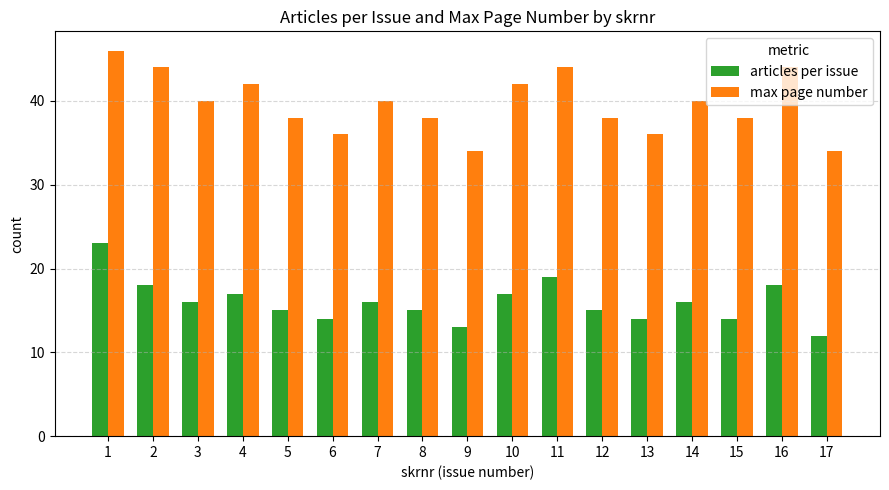

Which series changed the most between 14 and 16?

max page number